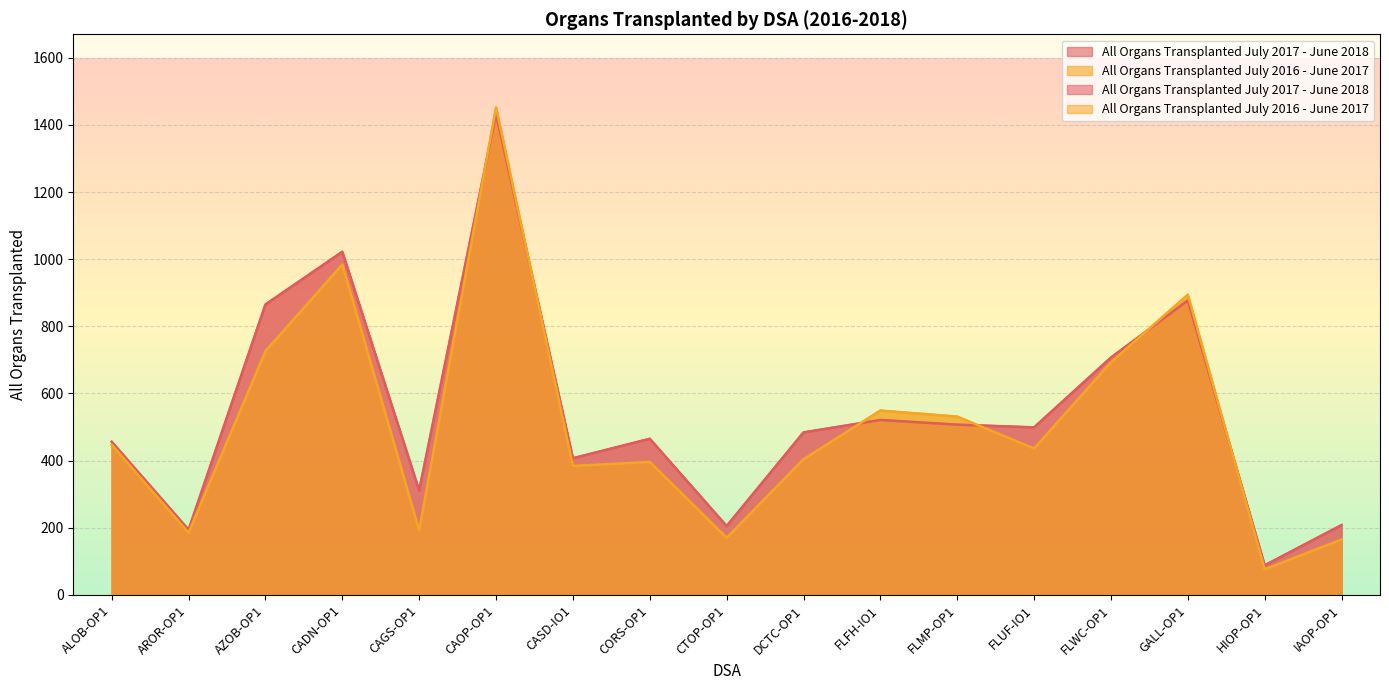

At which category is the sum across all series the highest?

CAOP-OP1